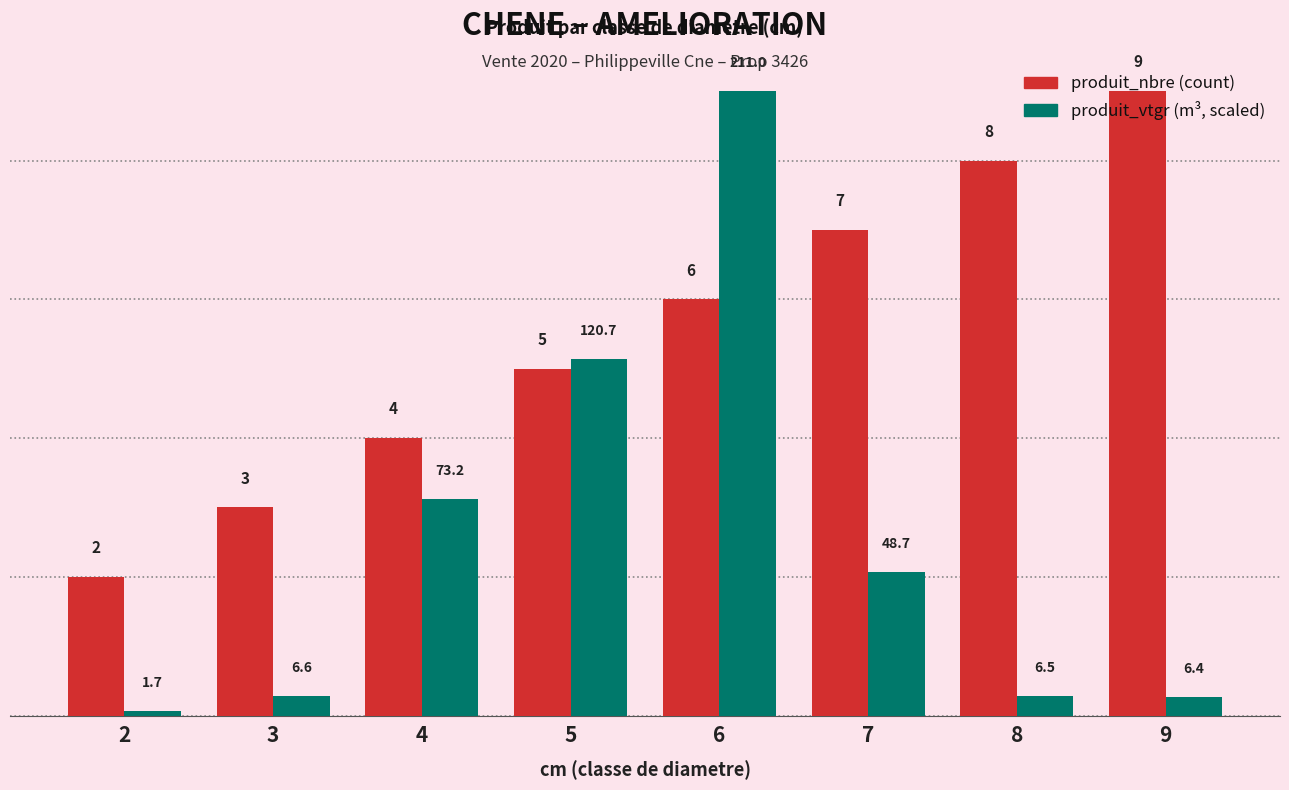

What is the spread (max minus min) of values at 6?

3.0